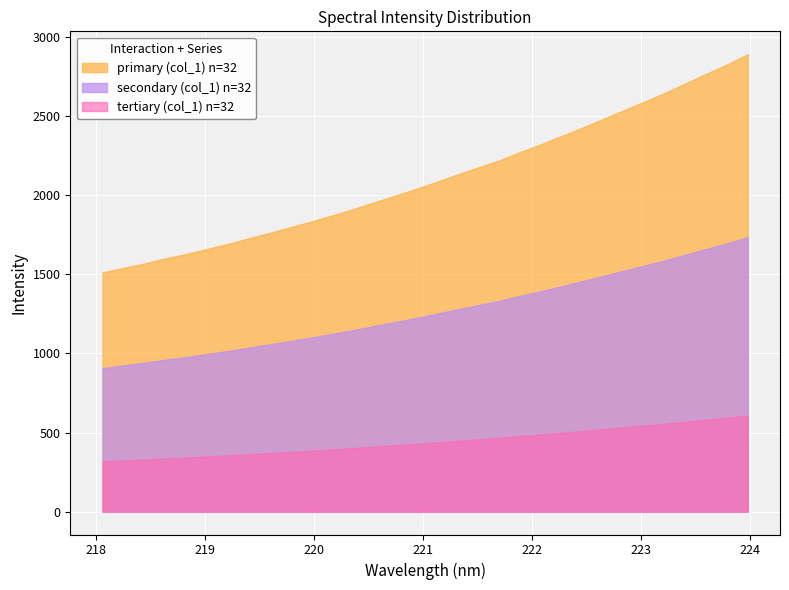

What position from the left is 222.8355?

26